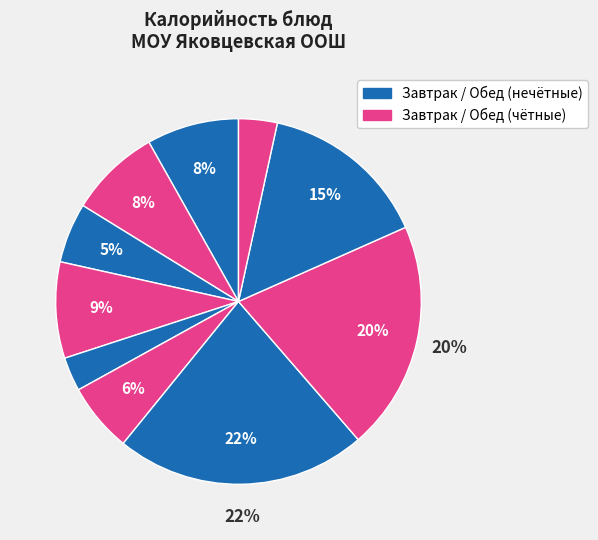

How many segments does this pie chart have?

10